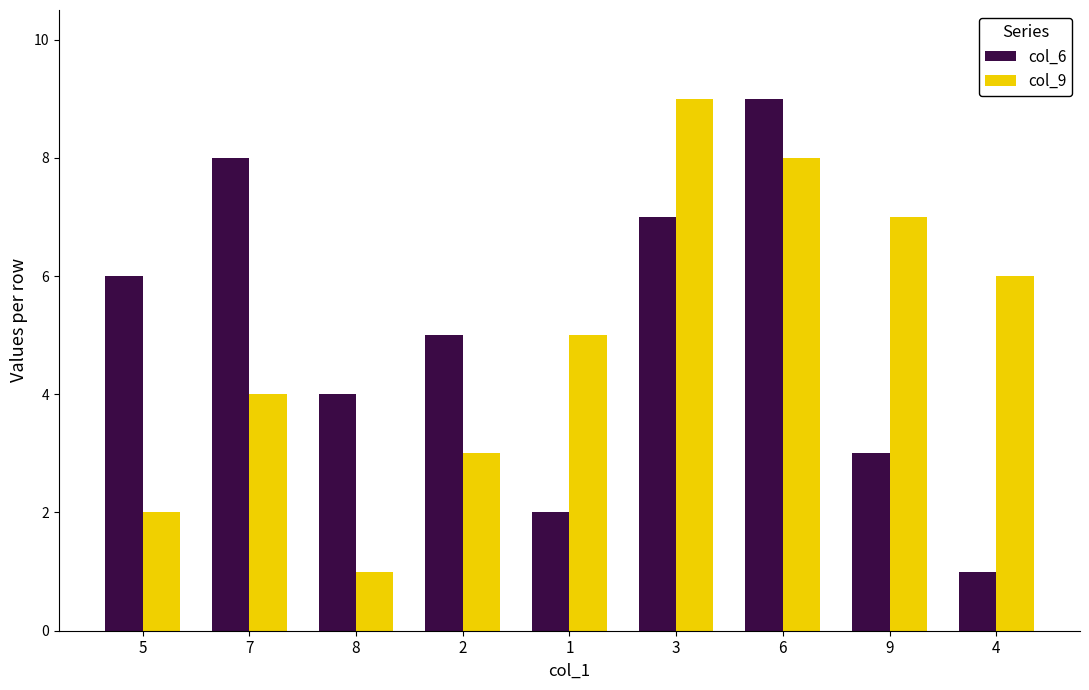

The value of col_9 at 5 is 2. True or false?

True